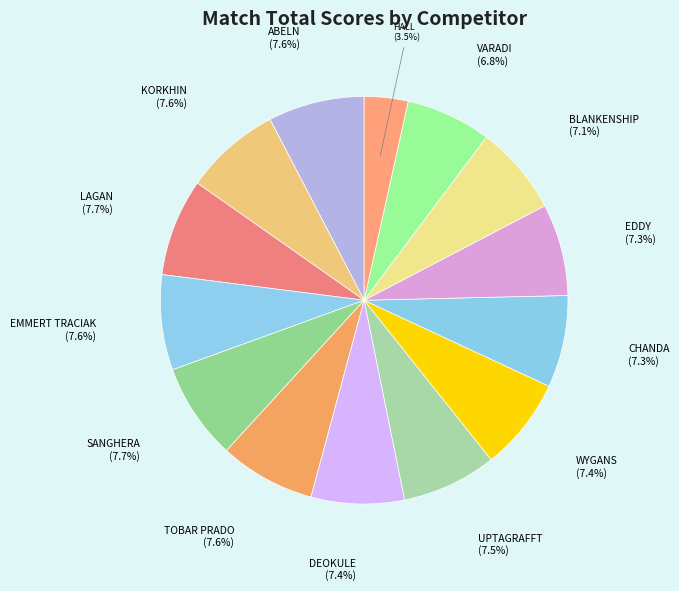

The CHANDA slice represents 22% of the pie. True or false?

False